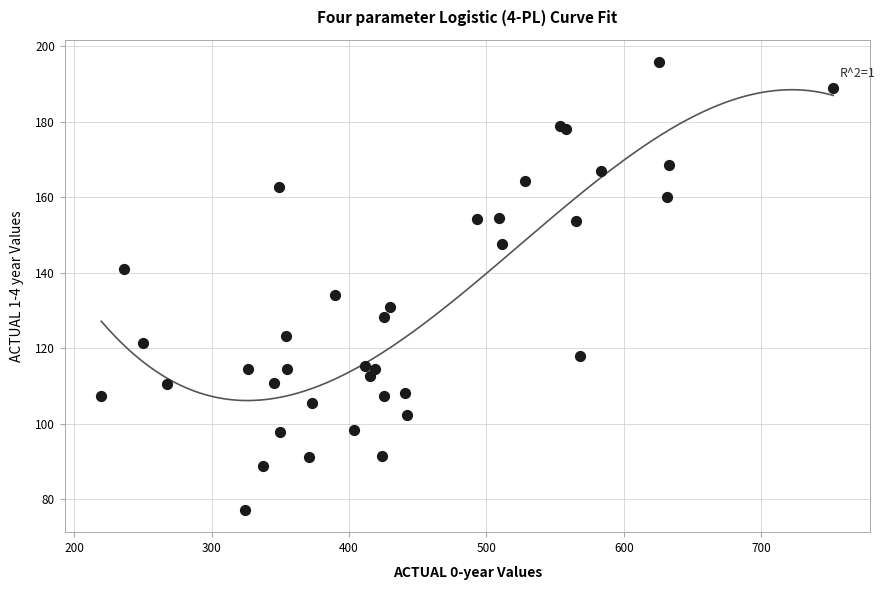

What Y value in the scatter plot is closest to 136?

134.0